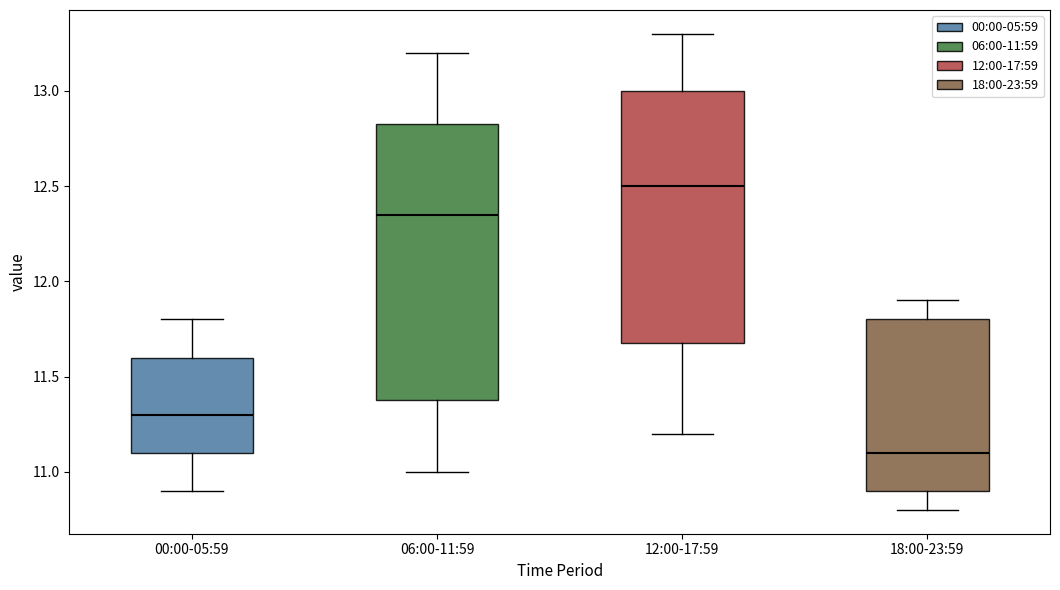

Where is the lower edge of the box for 00:00-05:59 on the y-axis? The values are not printed on the chart, so give them approximately, as read against the axis.

11.10